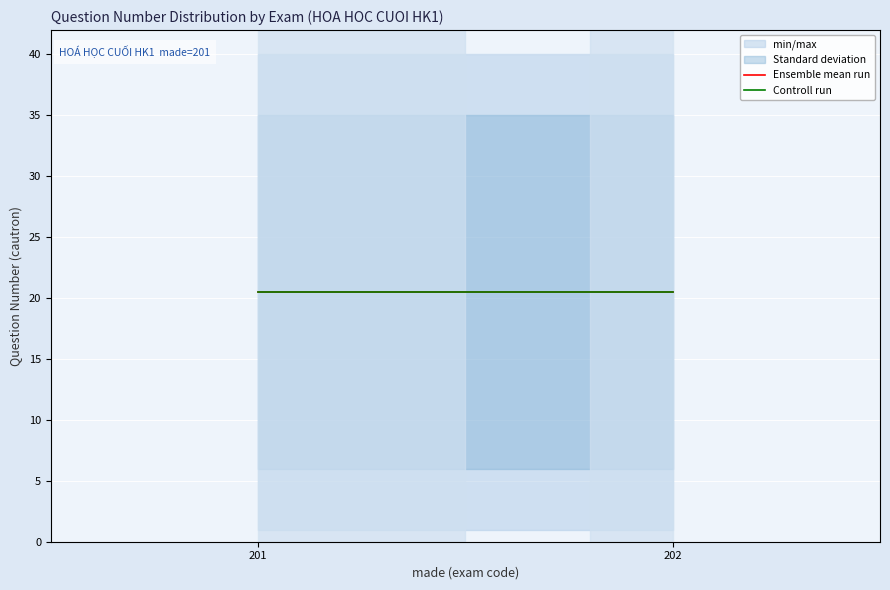

What is the value of the max_cautron point at the 1st from the left?

40.0